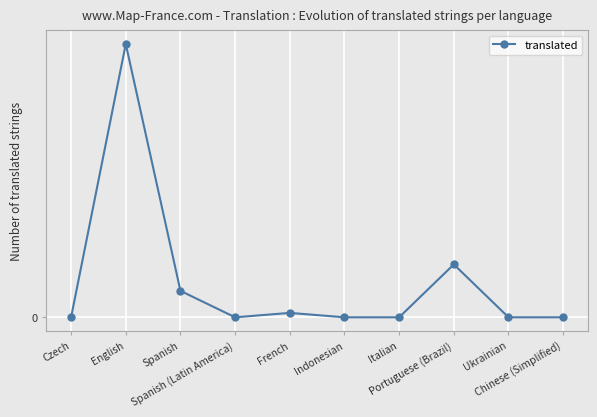

How many interior local peaks (higher than both neighbors) does the data have?

3